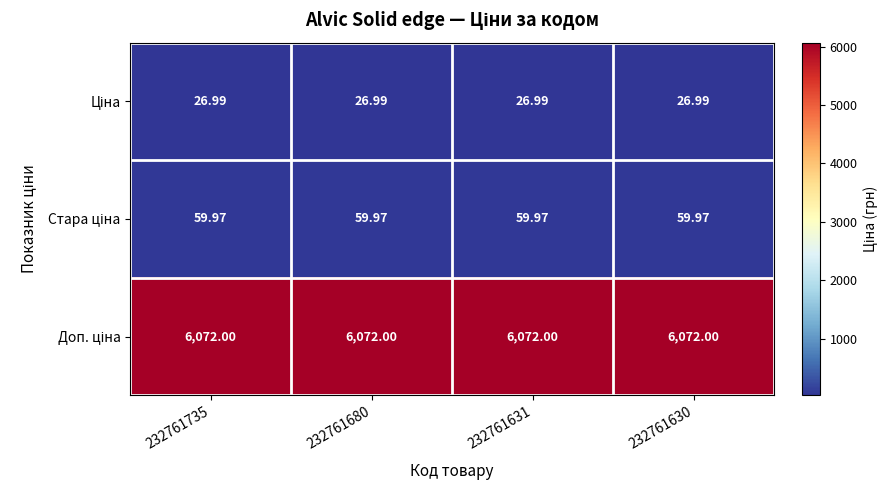

How many data points does each series have?

4